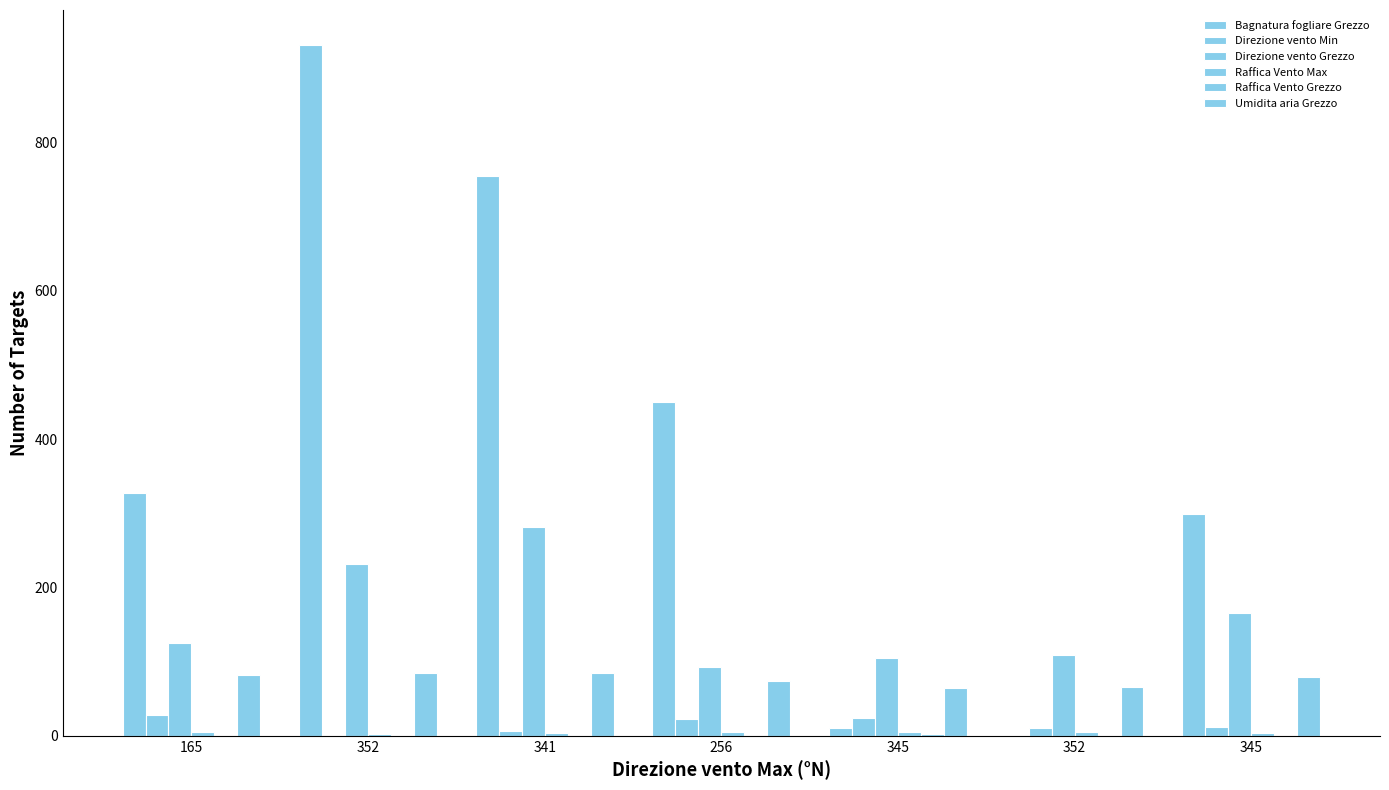

Are the bars horizontal?

No